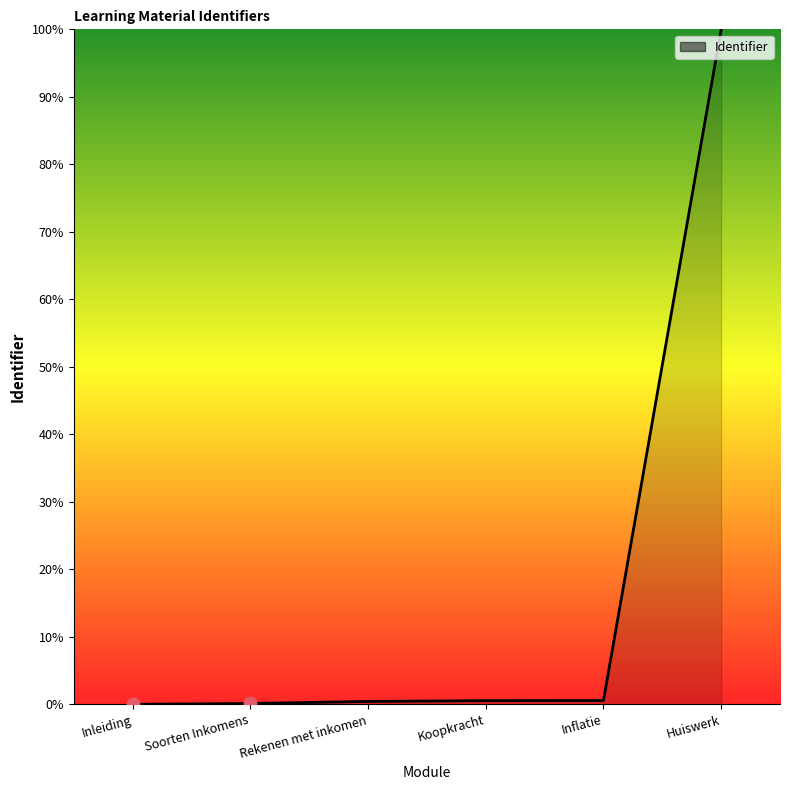

What is the maximum value shown in the chart?

100.0